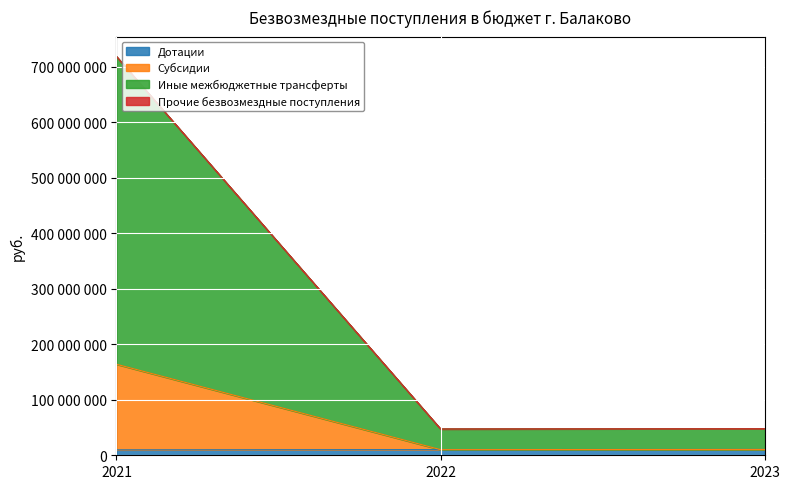

How many categories are shown in the chart?

3